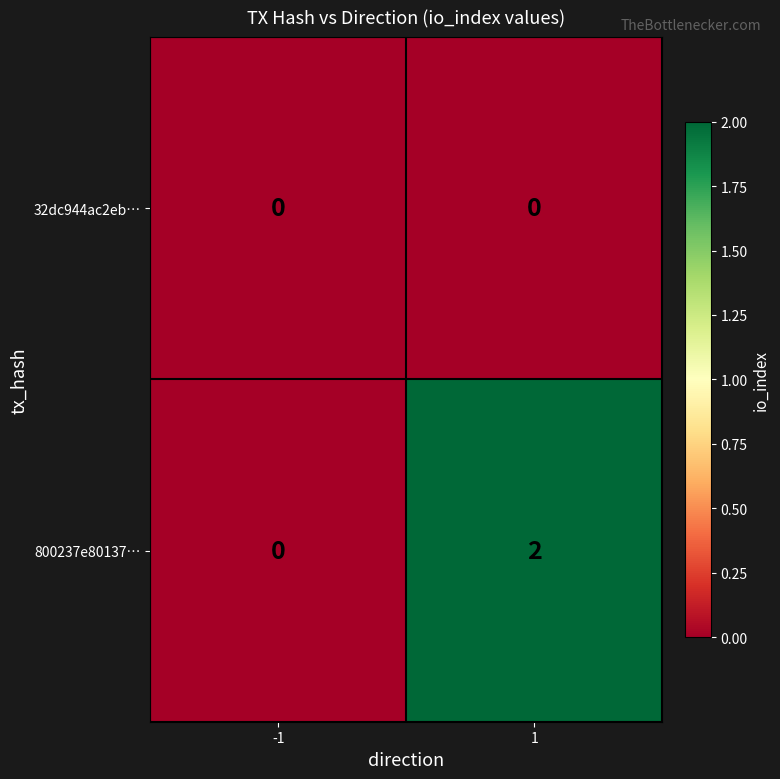

Which series has the largest total across all categories?

800237e80137…